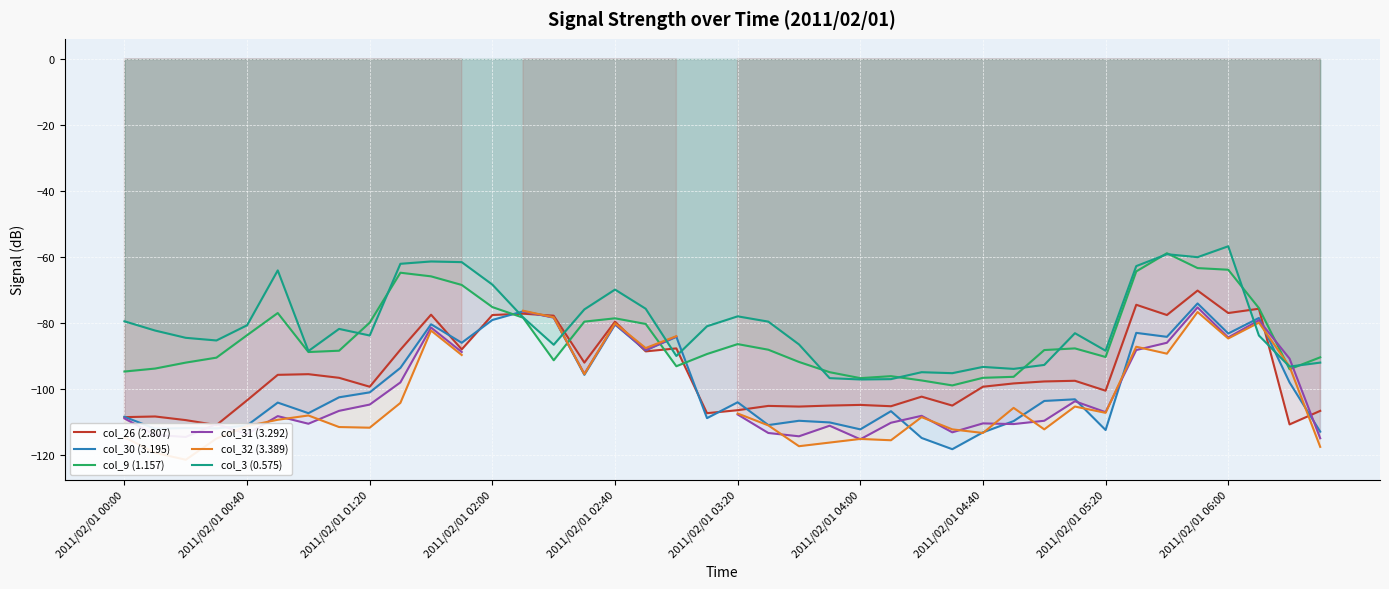

Which series has the widest spread of values?

col_32 (3.389)